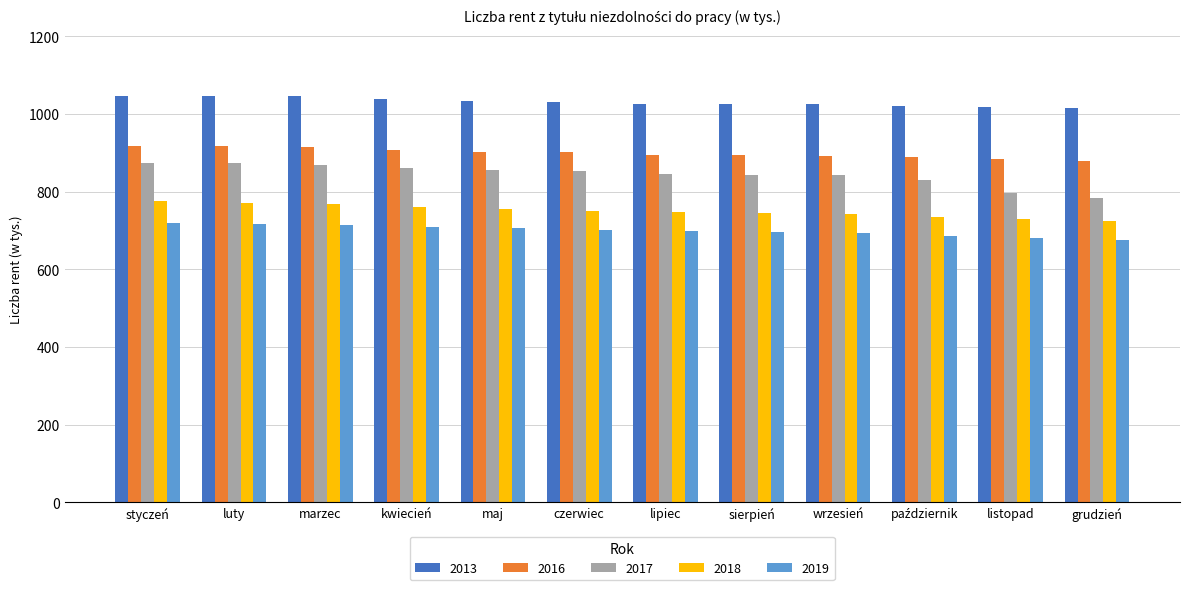

Rank the series by their average value, from highest to lowest.

2013, 2016, 2017, 2018, 2019